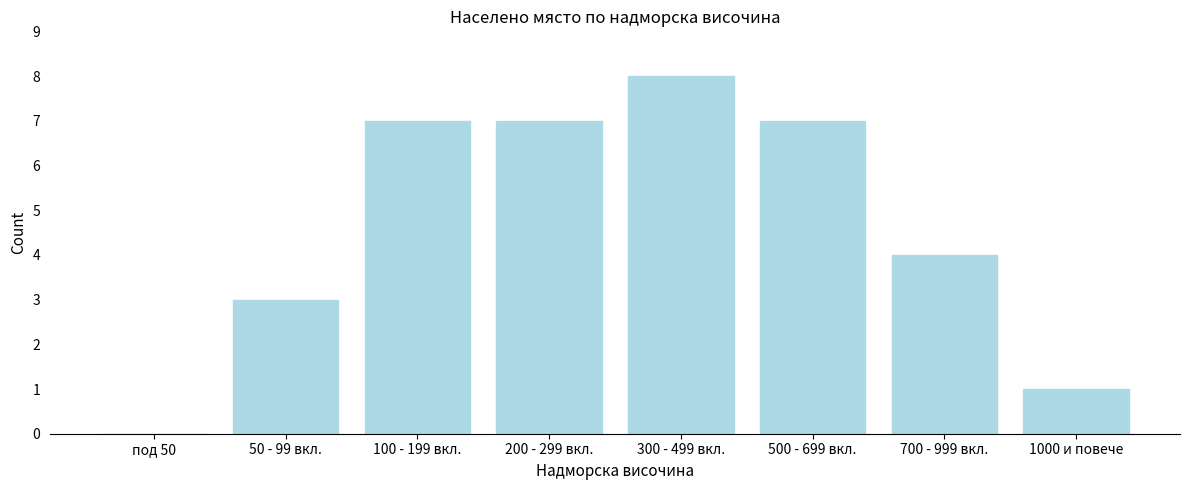

Reading left to right, what are all the values shown in this chart?

под 50=0	50 - 99 вкл.=3	100 - 199 вкл.=7	200 - 299 вкл.=7	300 - 499 вкл.=8	500 - 699 вкл.=7	700 - 999 вкл.=4	1000 и повече=1